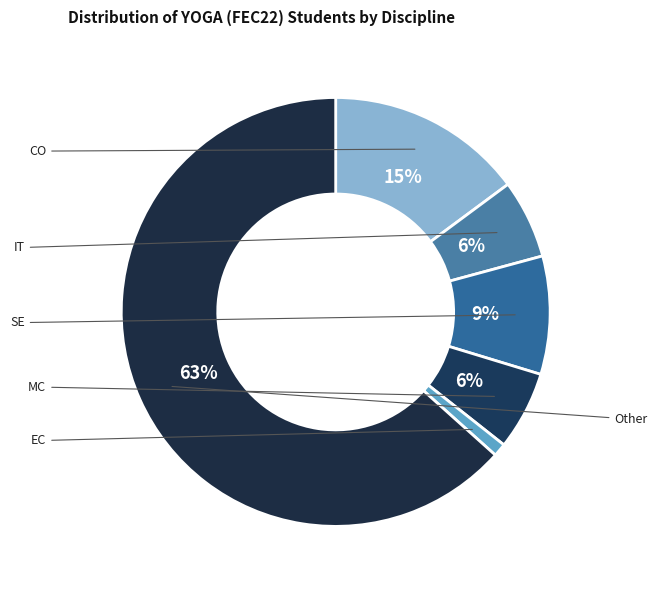

What is the ratio of the value at IT to the value at CO?

0.4